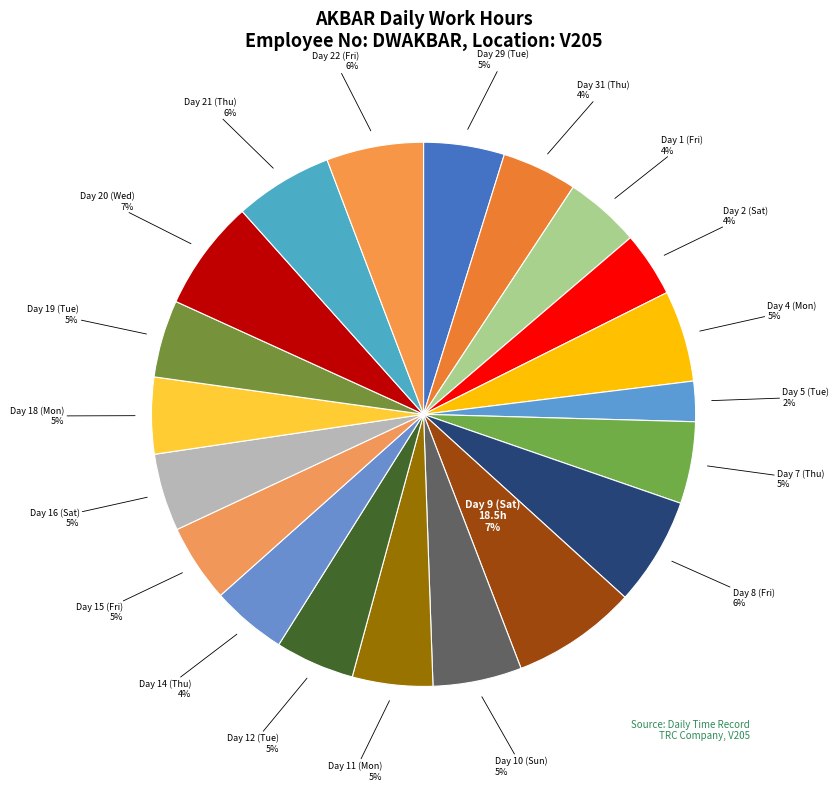

How many segments does this pie chart have?

20